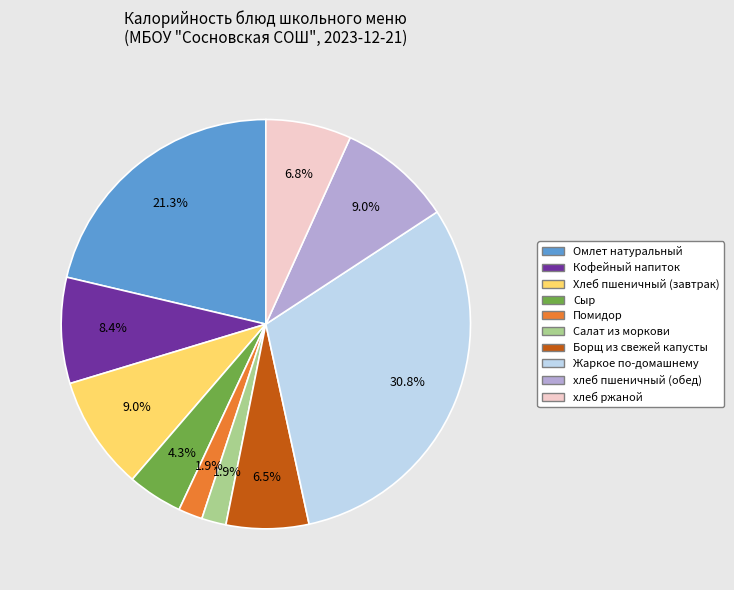

True or false: Помидор accounts for 2% of the total.

True